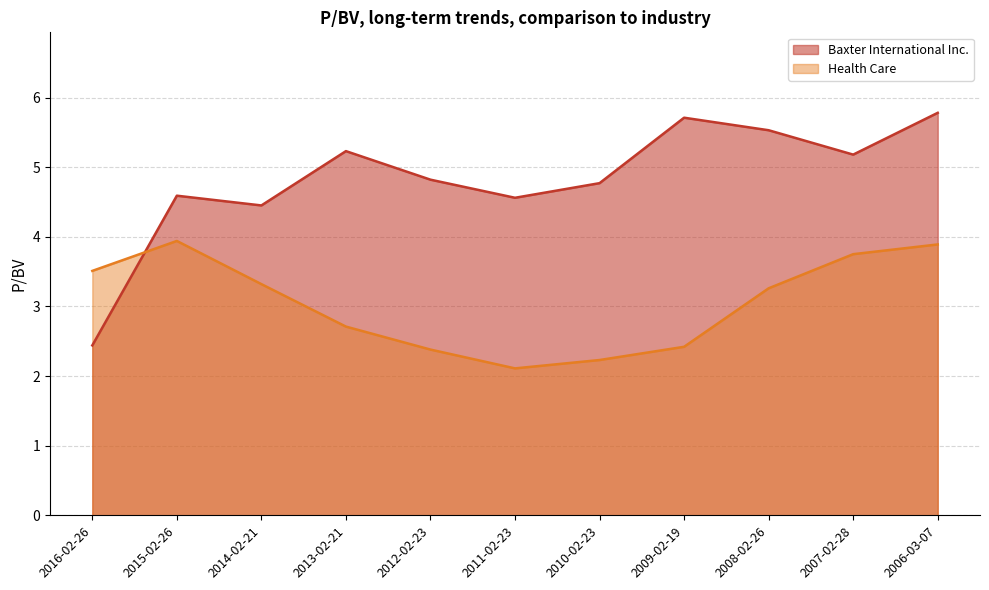

True or false: Baxter International Inc. has a value of 4.8 at 2012-02-23.

True